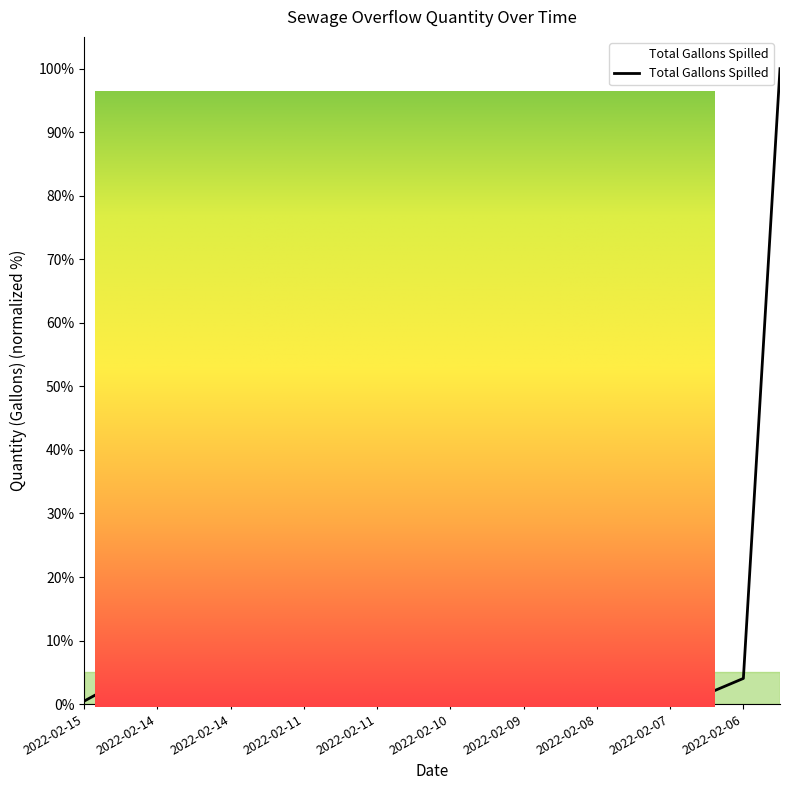

What is the approximate value at 2022-02-07?

2.8